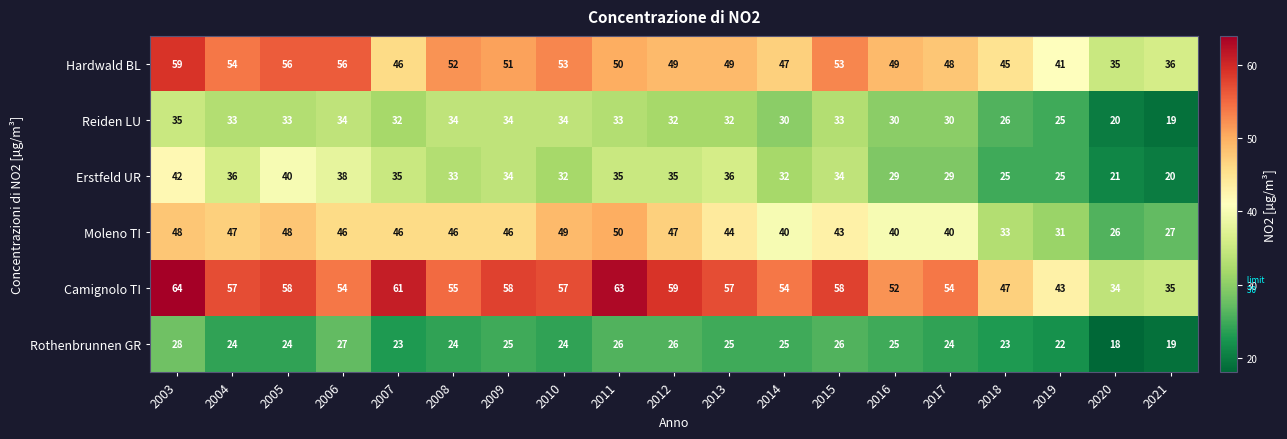

At which category is the sum across all series the highest?

2003